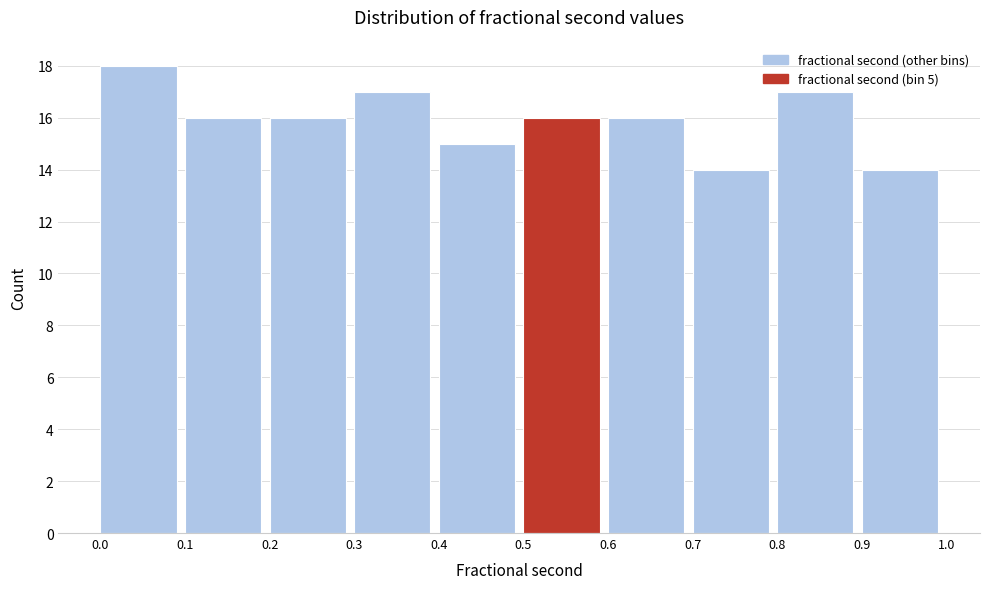

Over which range of the x-axis is the bar tallest?

0.0 to 0.1